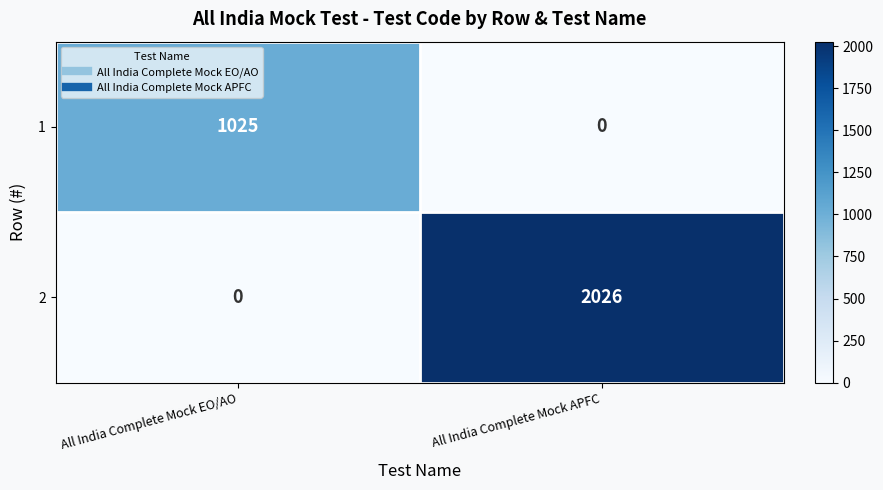

List the series in order of their overall mean, lowest first.

1, 2